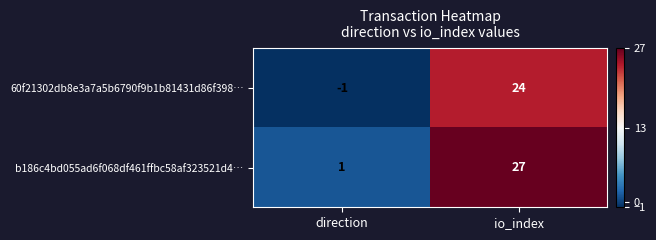

At which category does the chart reach its peak across all series?

io_index